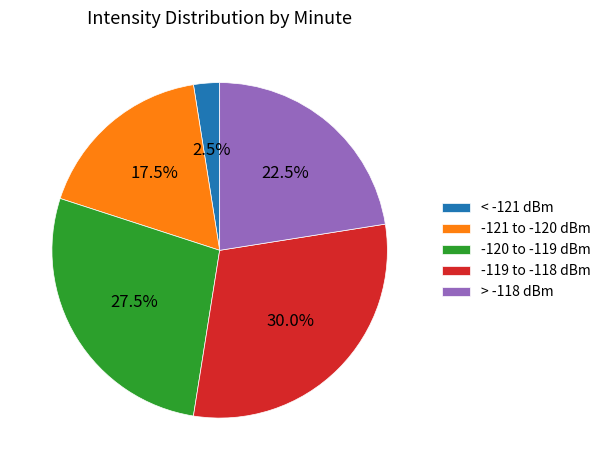

To the nearest percent, what is the average slice percentage?

20%